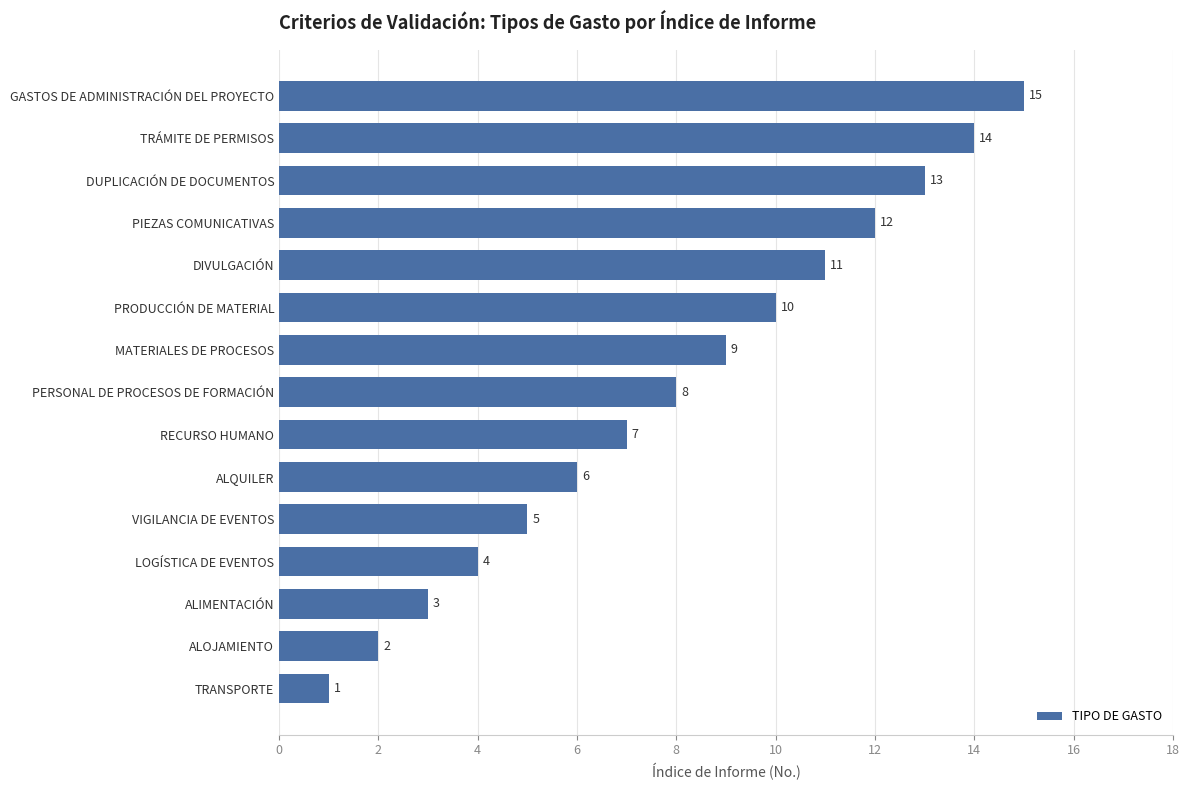

What is the smallest value displayed?

1